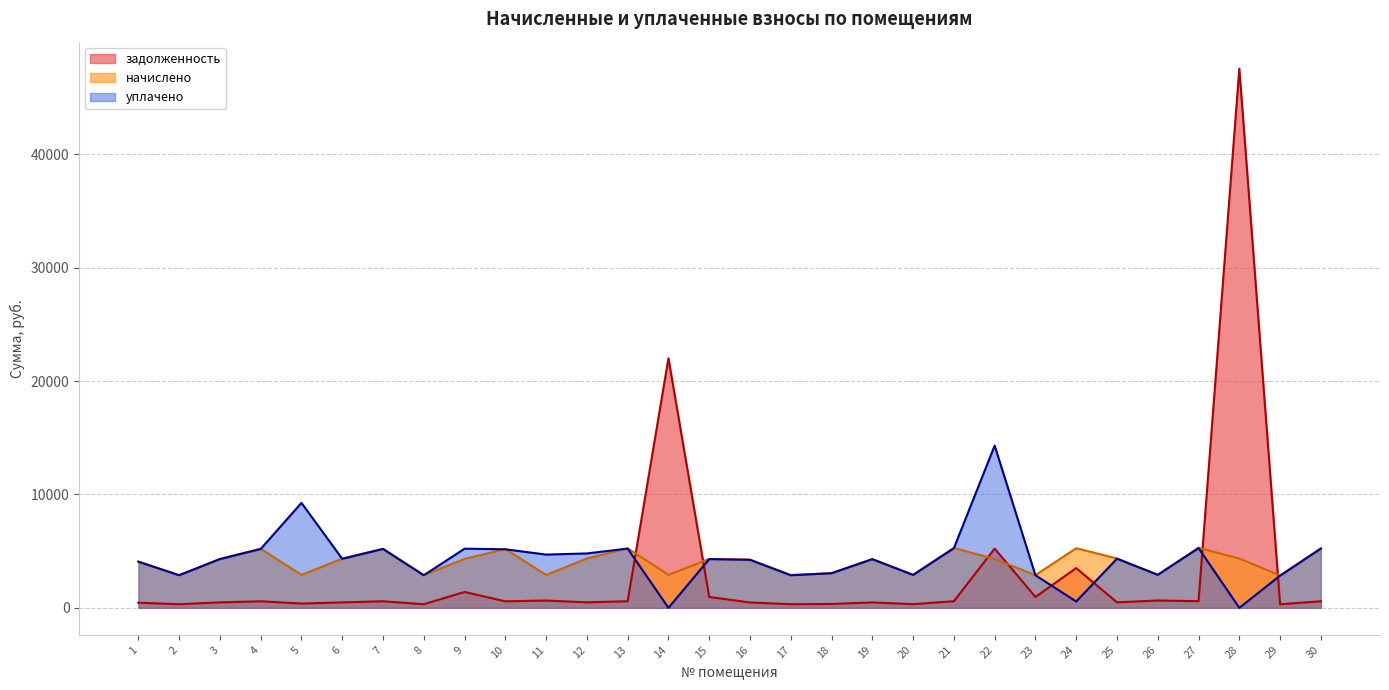

How many intersections are there between уплачено and начислено?

8